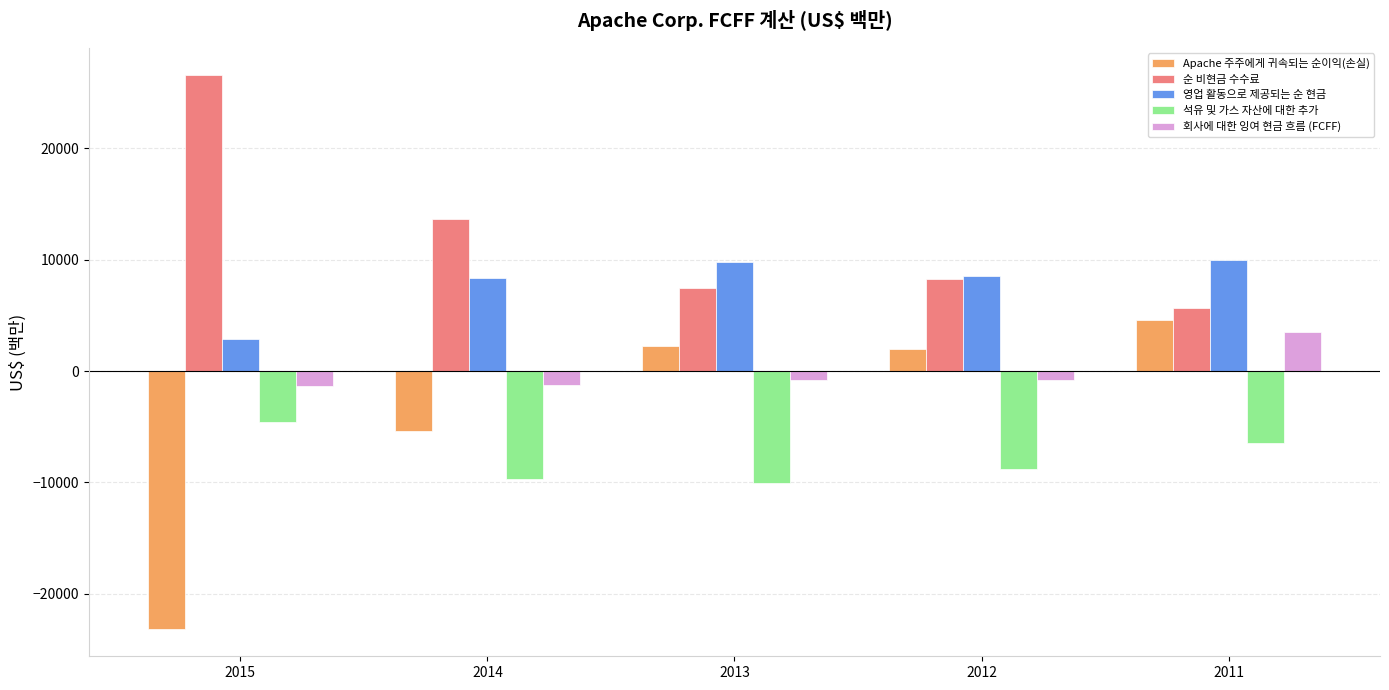

What is the maximum value shown in the chart?

26532